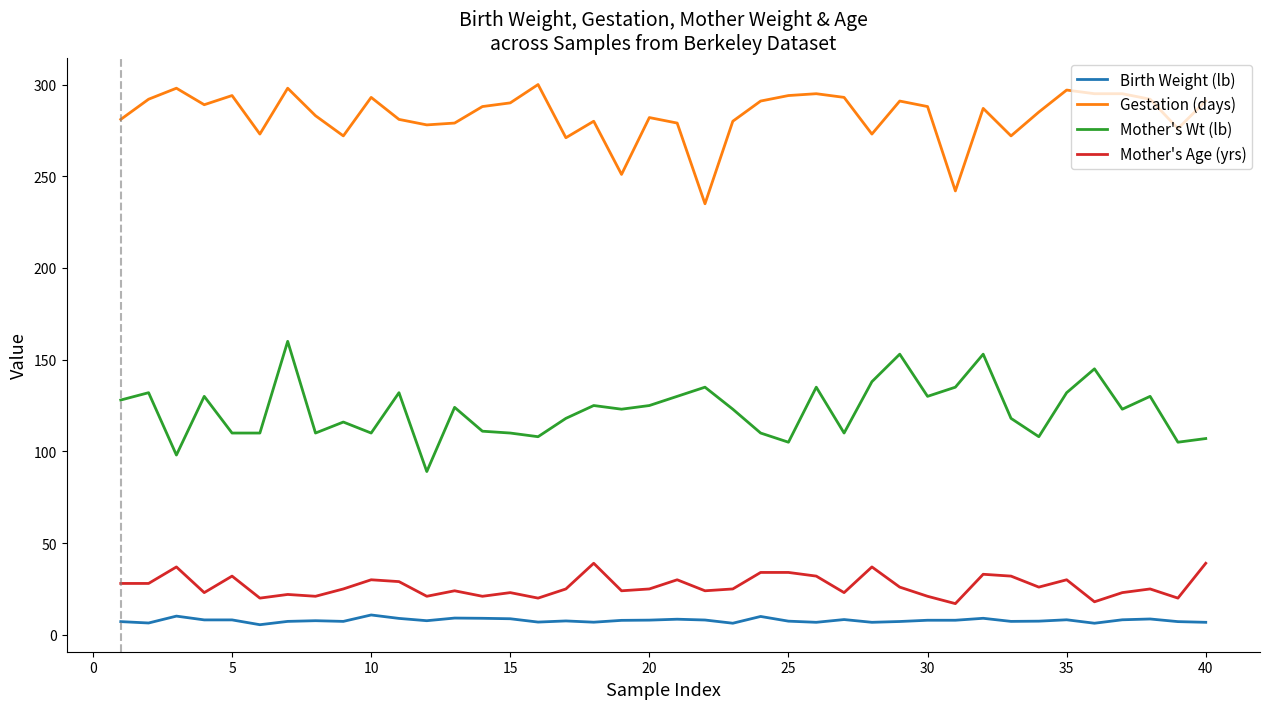

What is the highest value of the Birth Weight (lb) series?

10.8